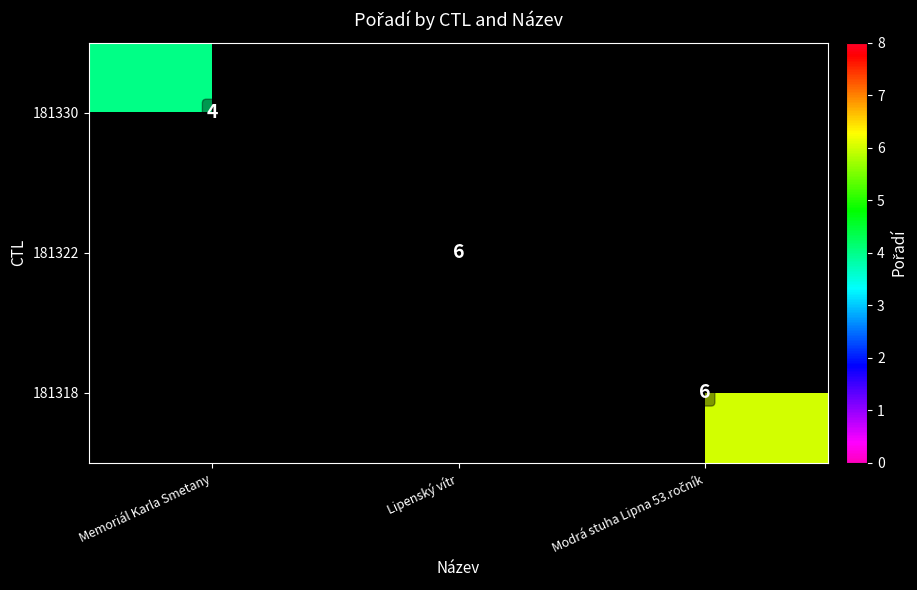

Which category has the highest value across all series?

Lipenský vítr